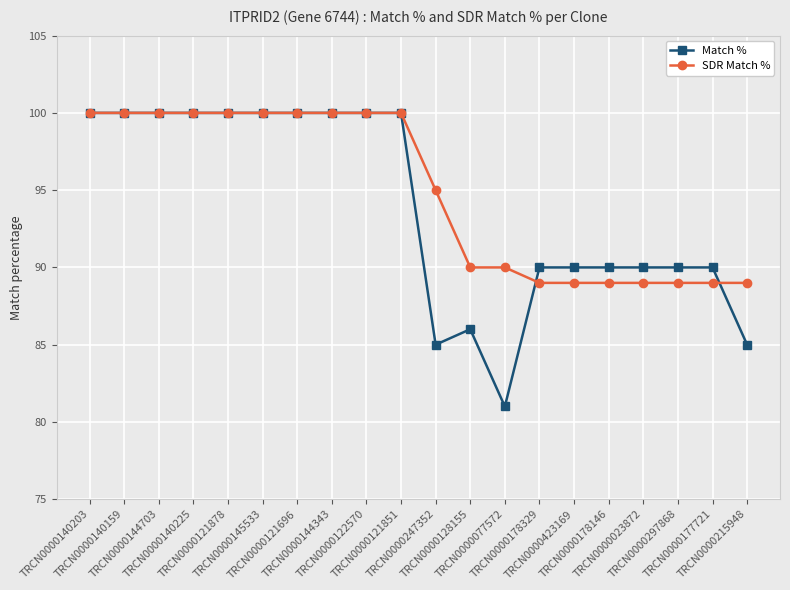

Which series has the largest range (max minus min)?

Match %